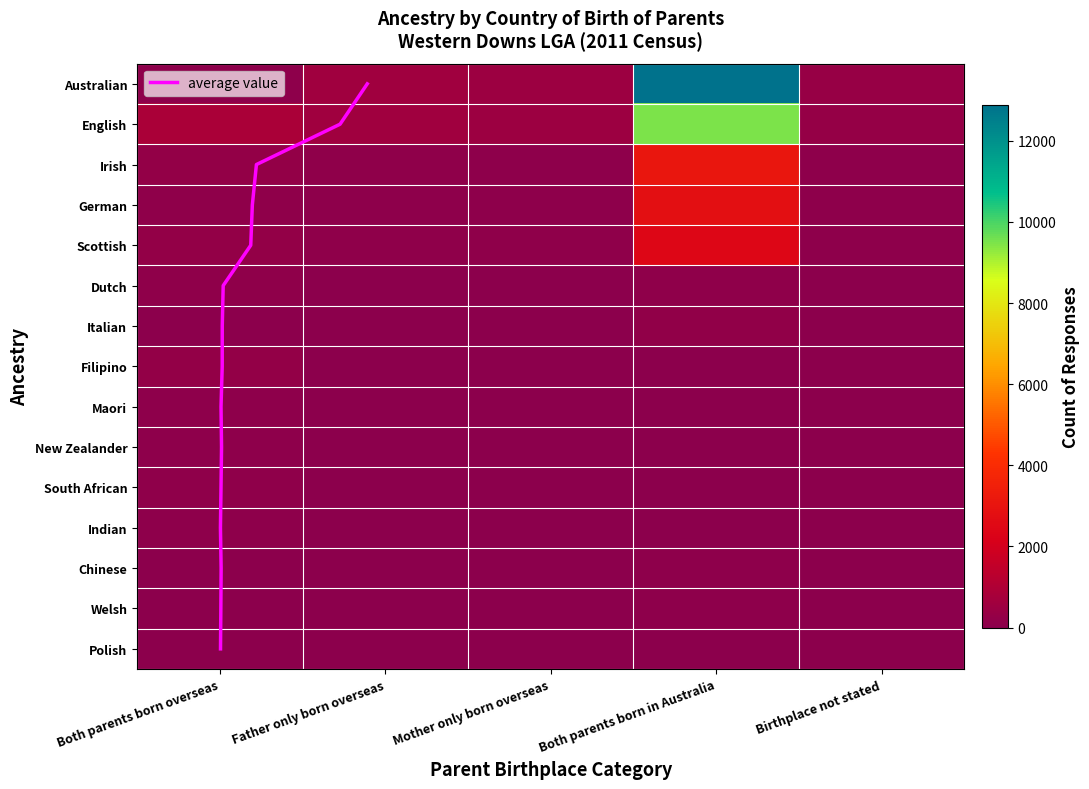

Rank the series at Father only born overseas from lowest to highest value.

Filipino, Chinese, Indian, South African, Polish, Welsh, Maori, Italian, New Zealander, Dutch, German, Irish, Scottish, English, Australian